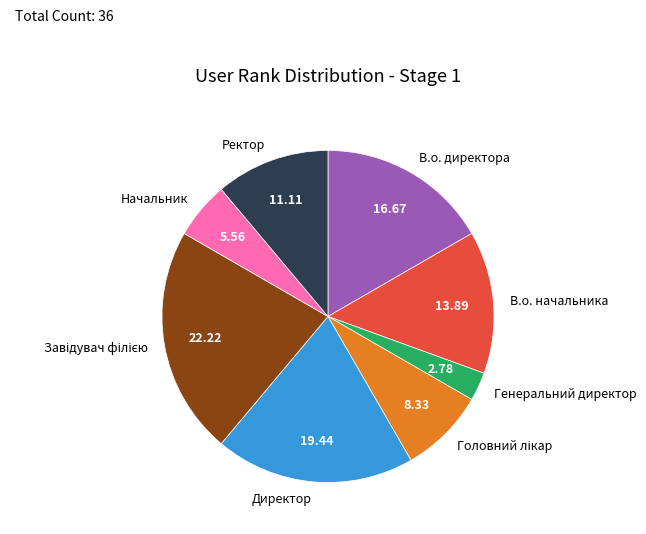

Between Генеральний директор and Ректор, which is larger?

Ректор